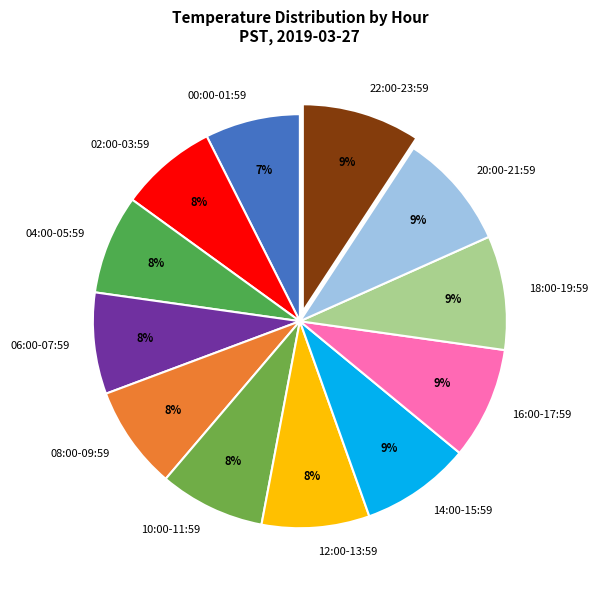

True or false: 22:00-23:59 accounts for 9% of the total.

True